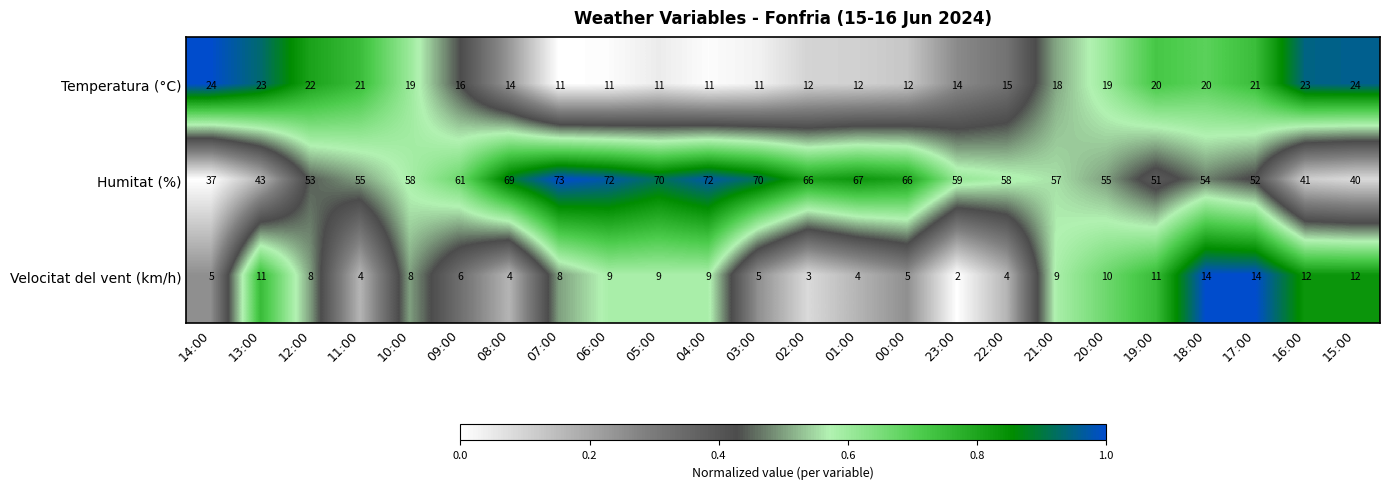

Which category has the highest value across all series?

07:00